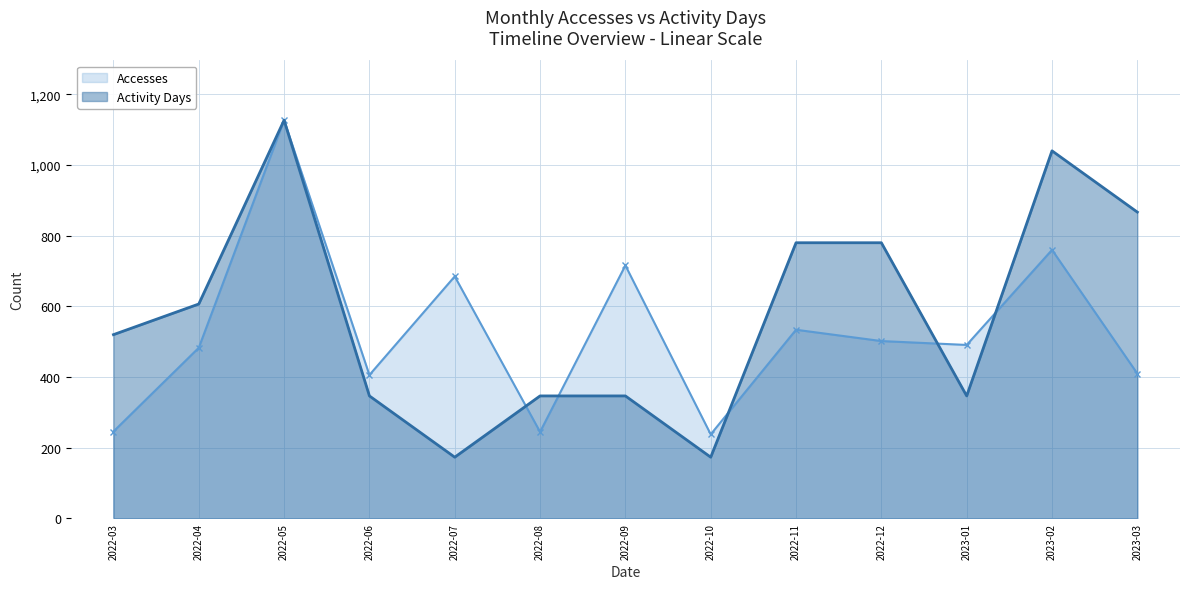

What position from the left is 2023-01?

11